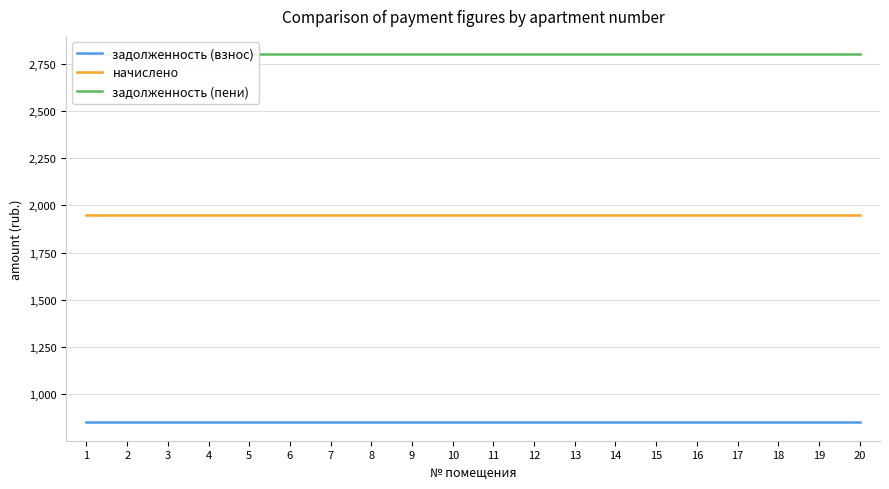

Which series has the largest range (max minus min)?

задолженность (взнос)